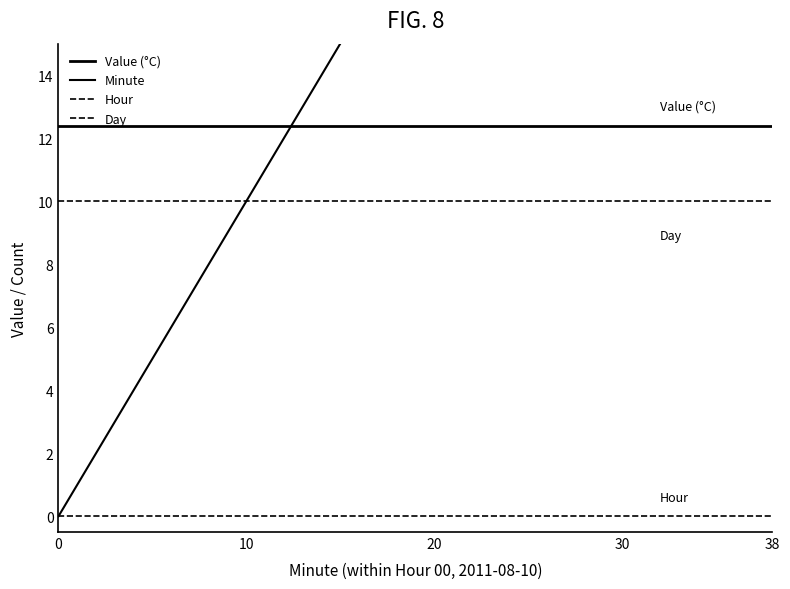

What are all the series names shown in the legend?

Value (°C), Minute, Hour, Day